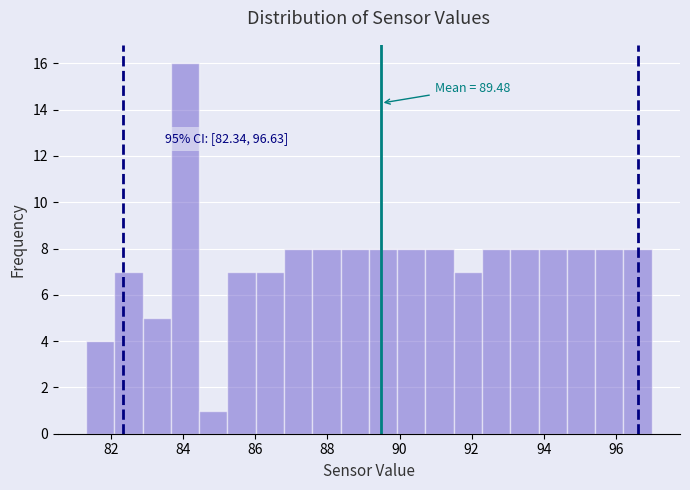

Read against the x-axis, roughly where is the centre of the tallest bar?

84.0